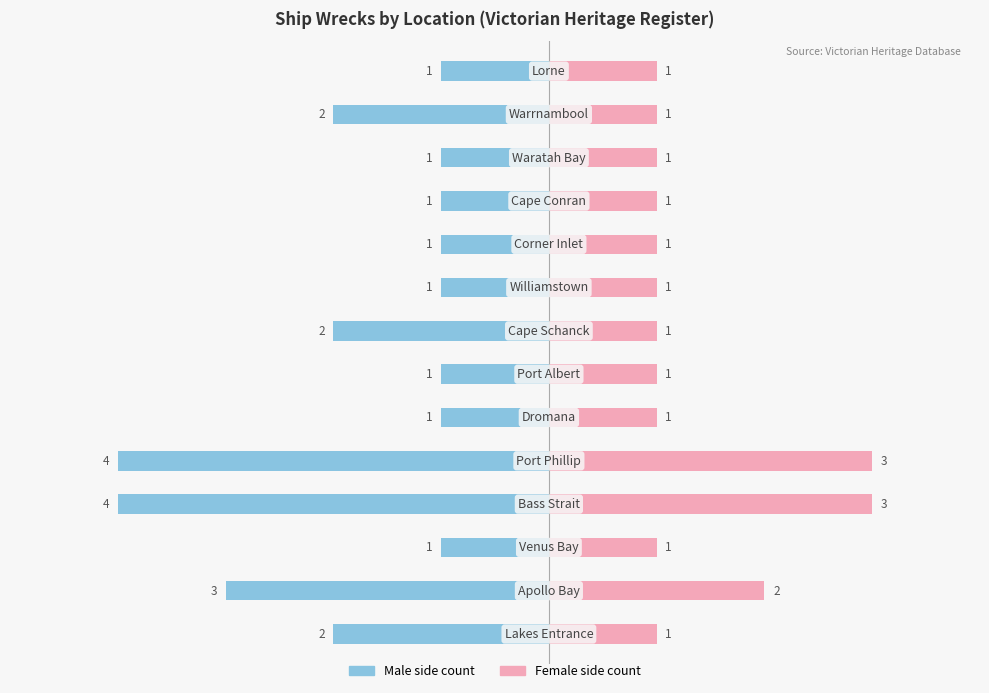

True or false: Female has a value of 3 at −4.

False